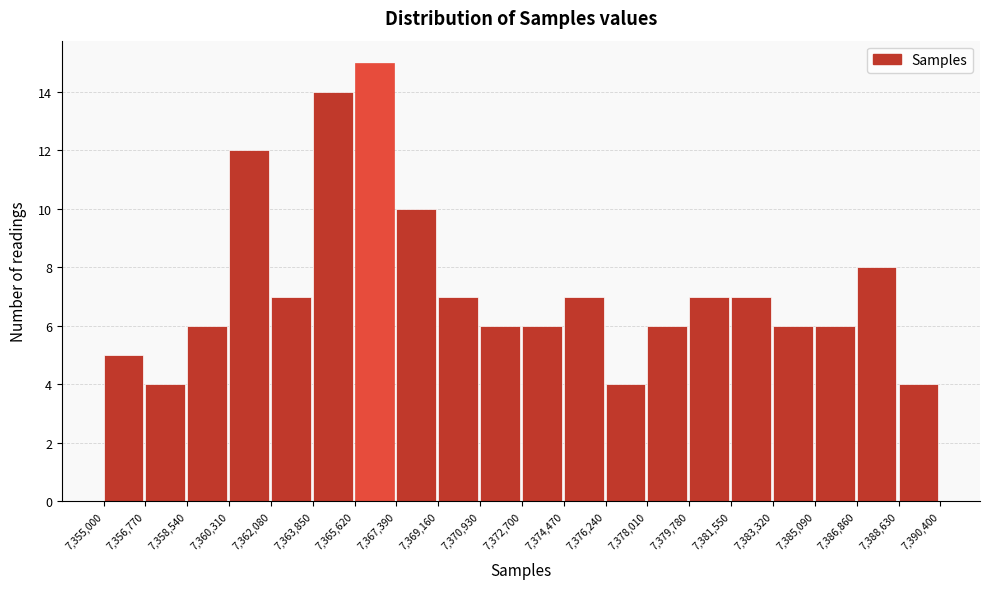

Over which range of the x-axis is the bar tallest?

7,365,620 to 7,367,390